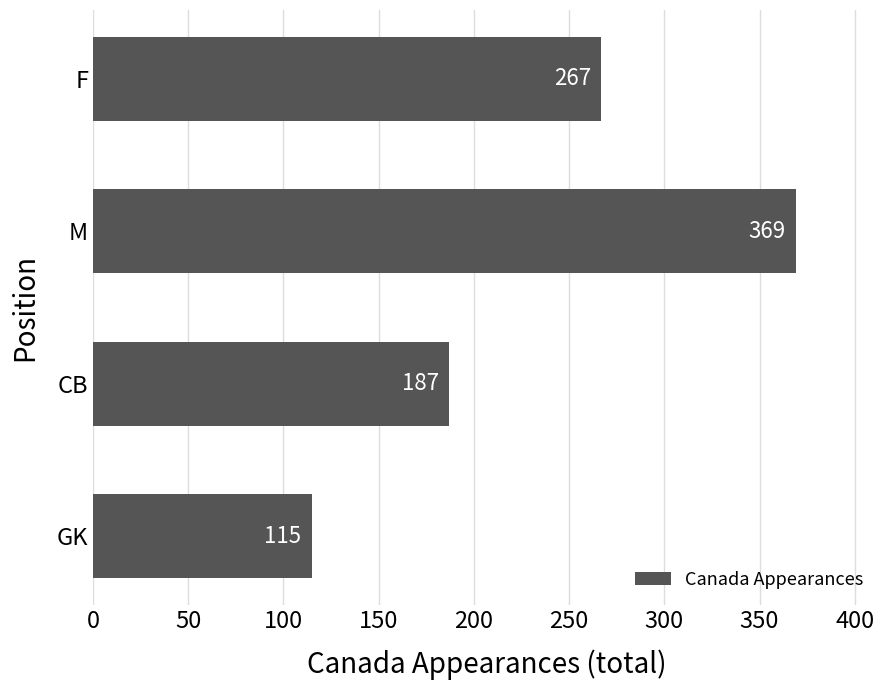

What is the smallest value displayed?

115